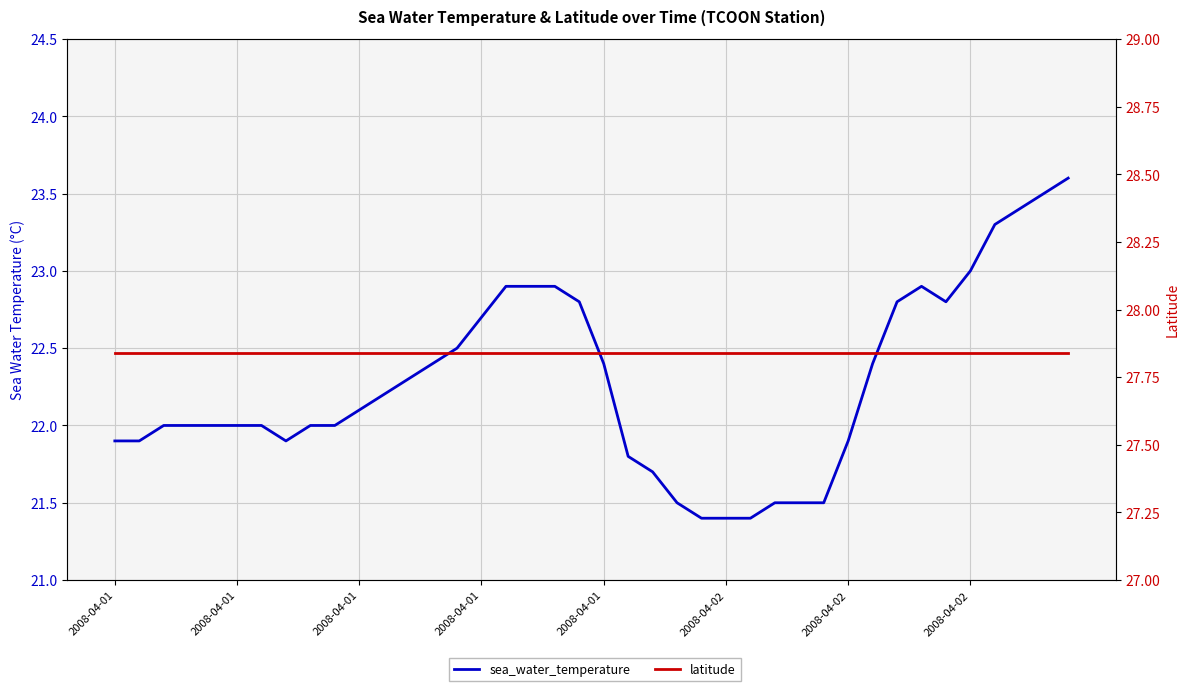

List the series in order of their peak value, highest first.

latitude, sea_water_temperature